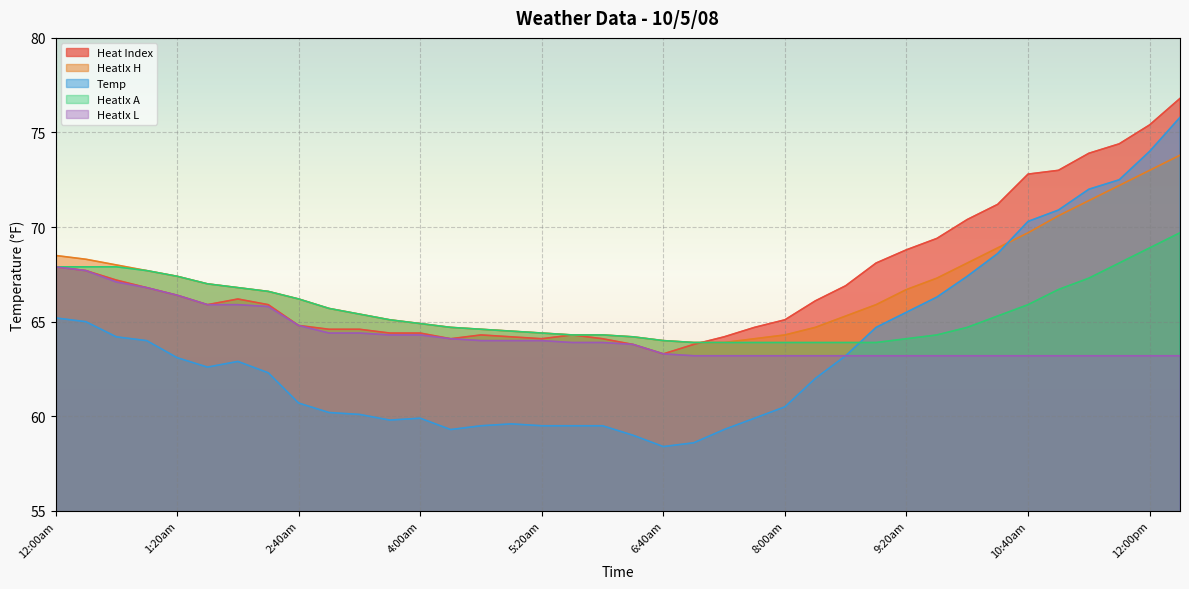

What is the difference between the highest and lowest values at 2:00am?

3.9